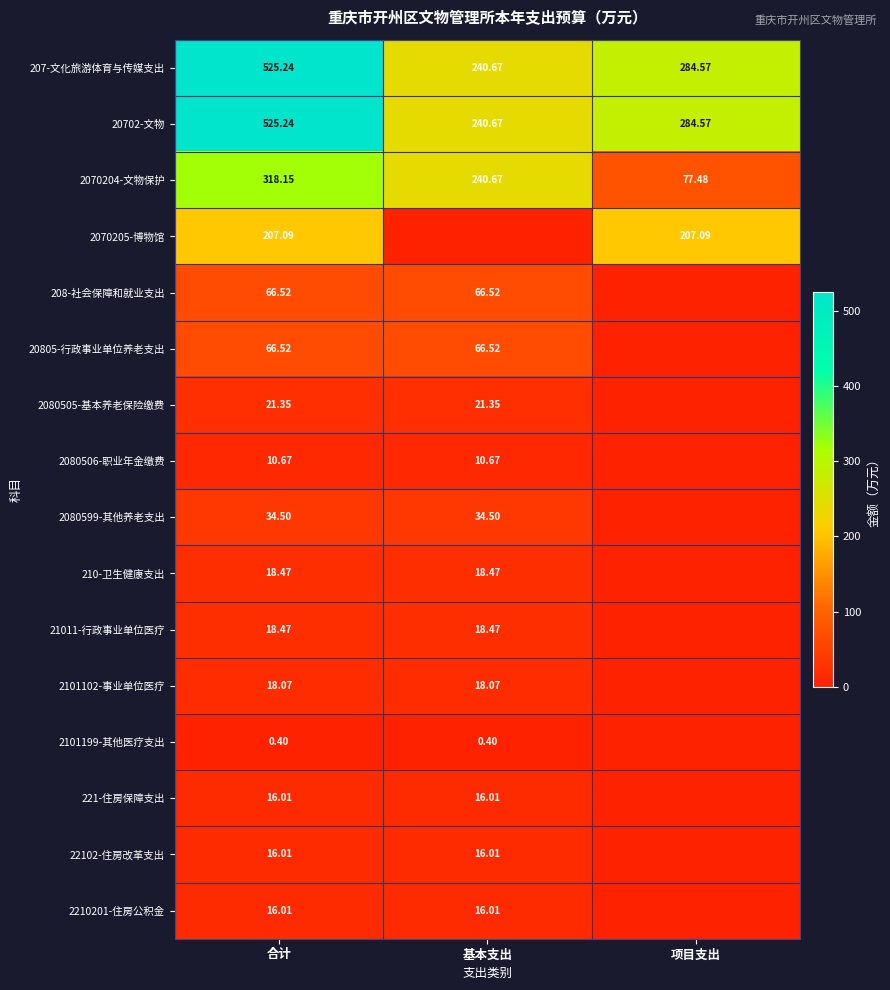

How many values in the 2070204-文物保护 series exceed 240?

2